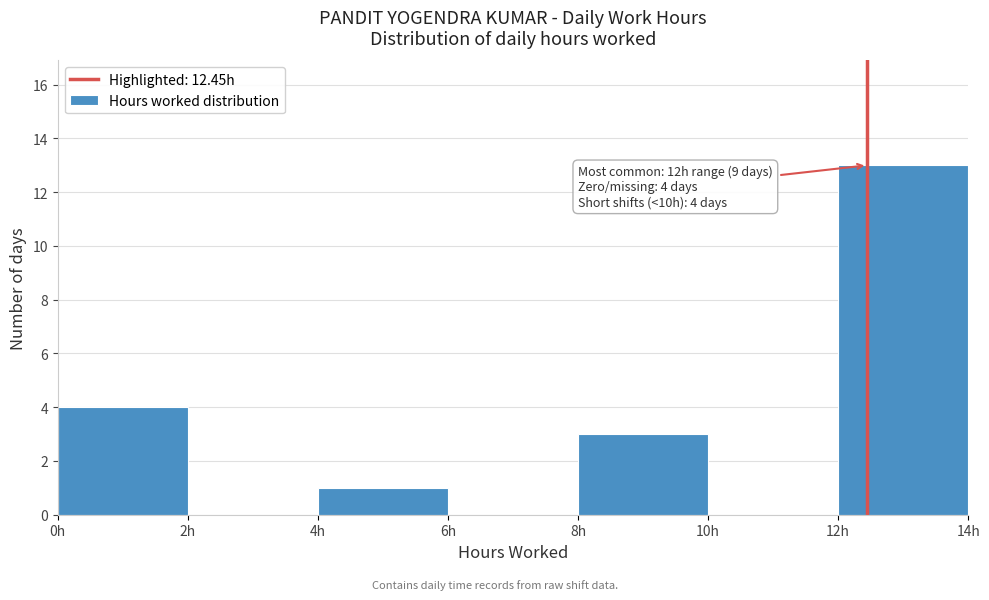

Over which range of the x-axis is the bar tallest?

12 to 14